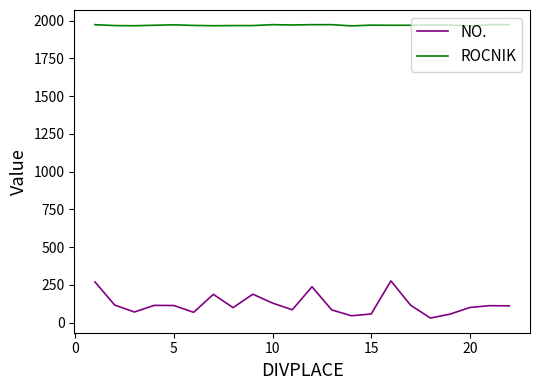

At how many categories does at least one series exceed 186?

22